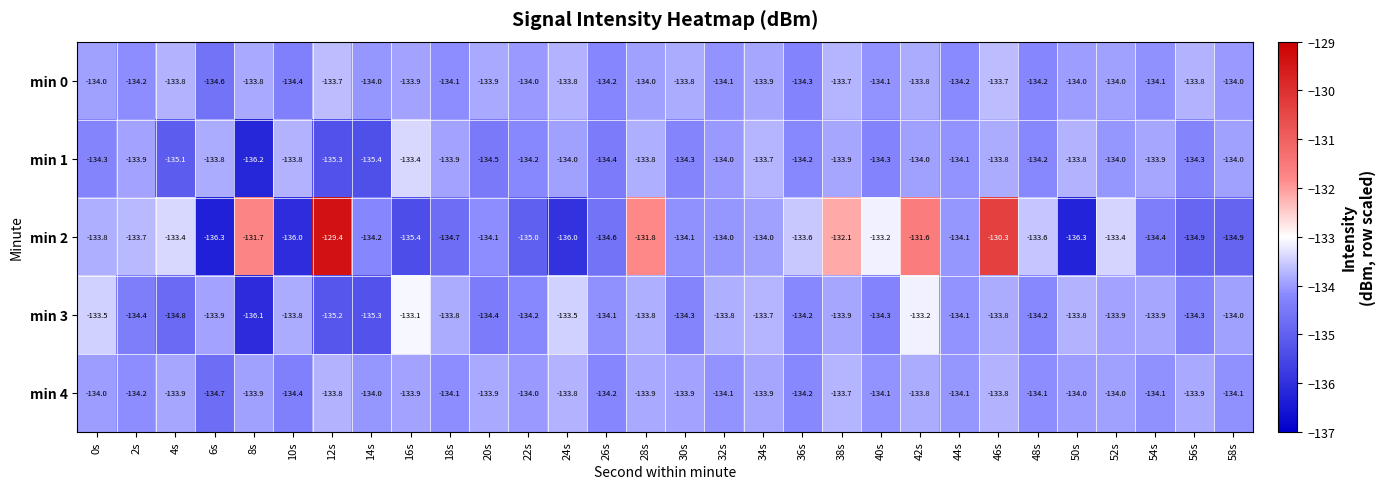

What is the difference between the maximum and minimum values in the min 3 series?

3.0